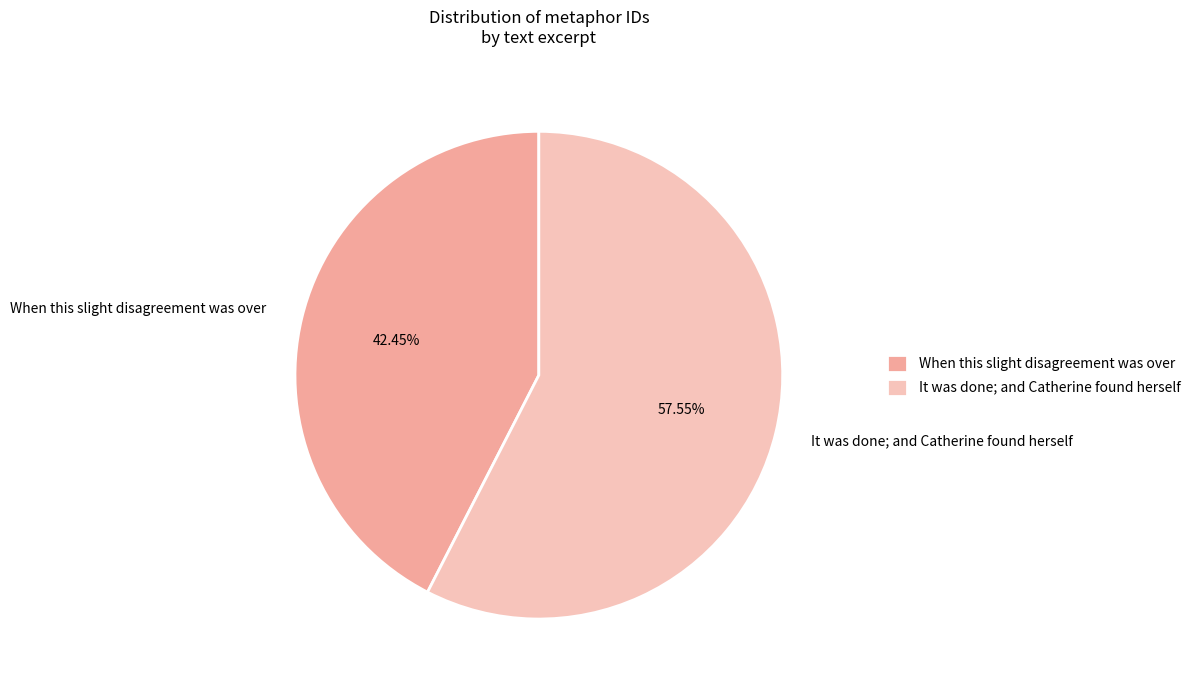

To the nearest percent, what is the combined percentage of When this slight disagreement was over and It was done; and Catherine found herself?

100%